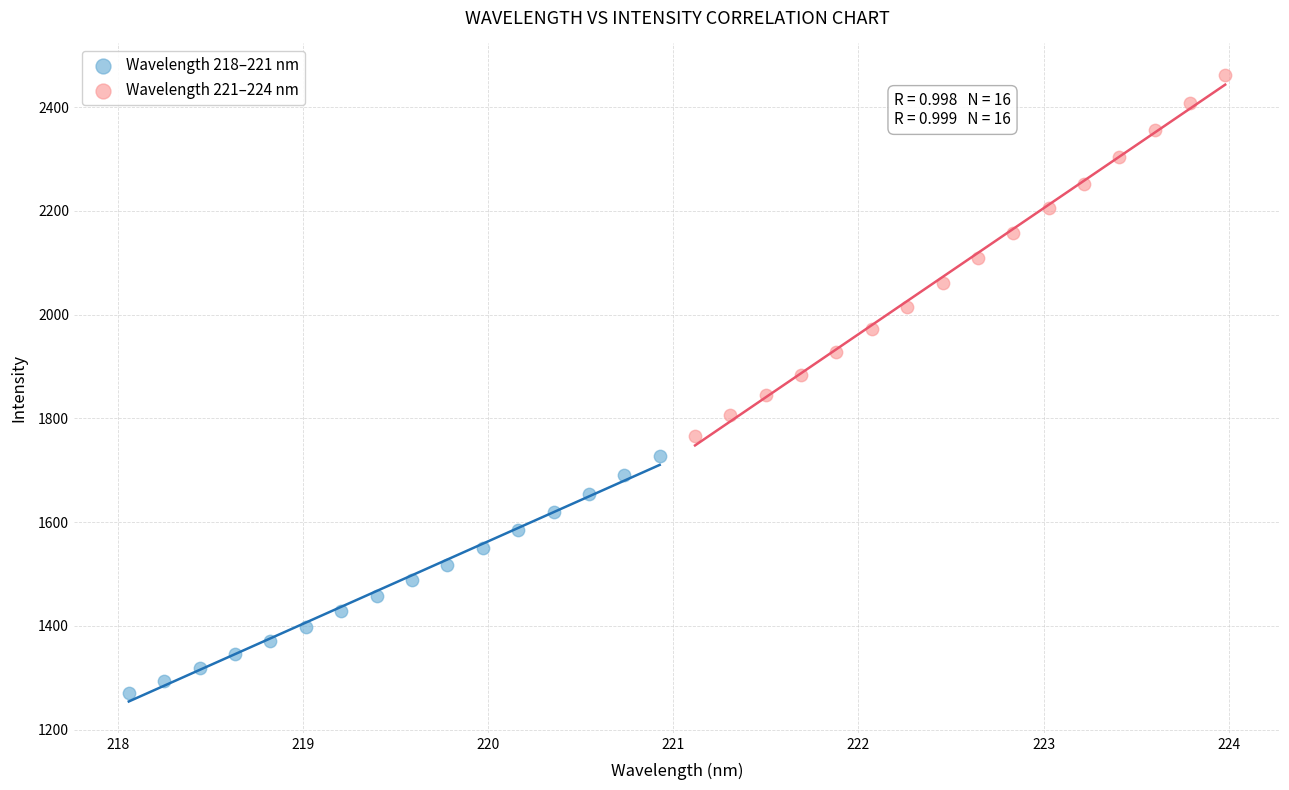

Which series reaches the minimum Y coordinate?

Wavelength 218–221 nm